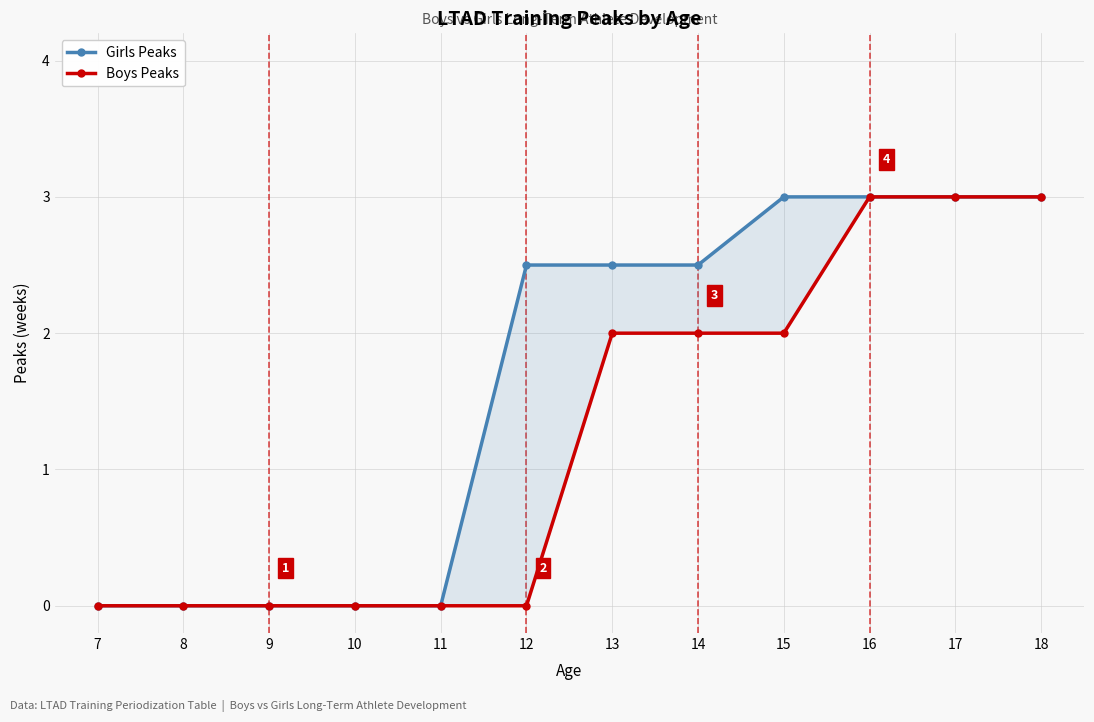

How many values in the Boys Peaks series exceed 2?

3